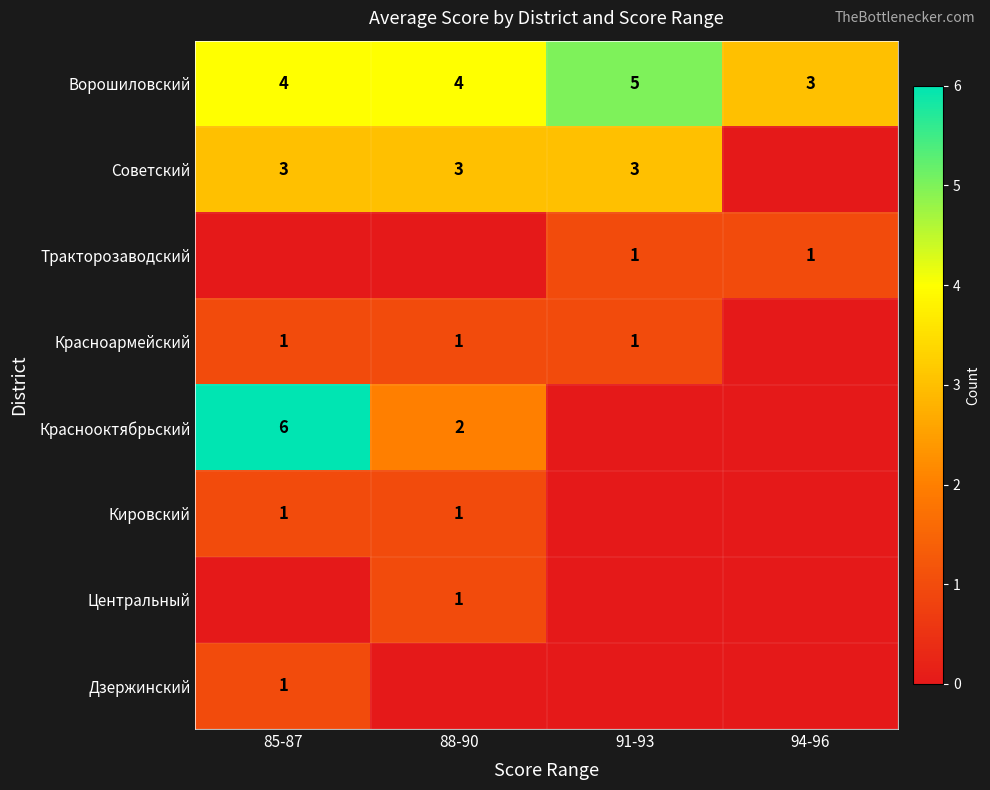

What is the maximum value for Ворошиловский?

5